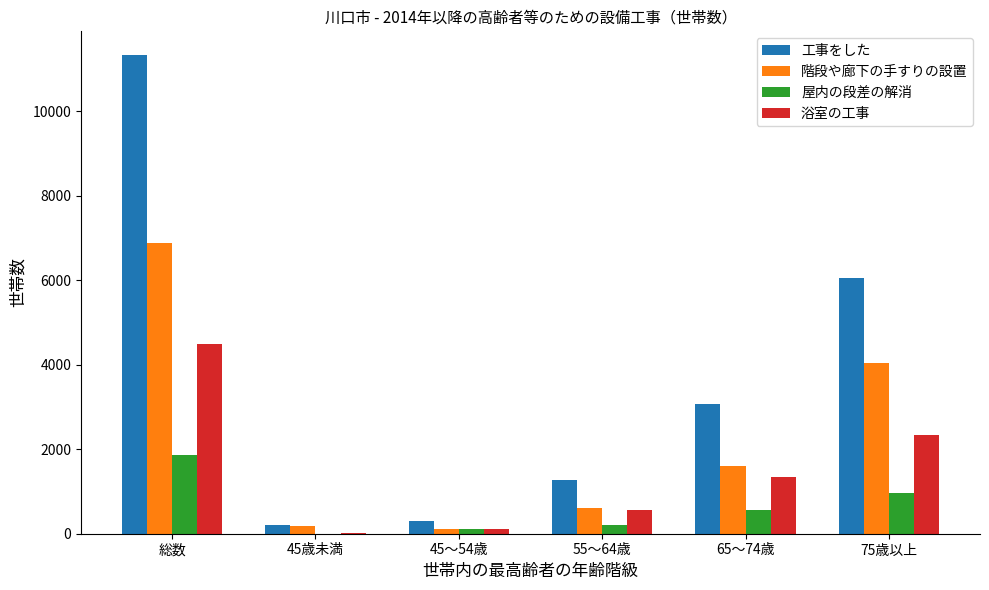

What is the sum of all 屋内の段差の解消 values?

3720